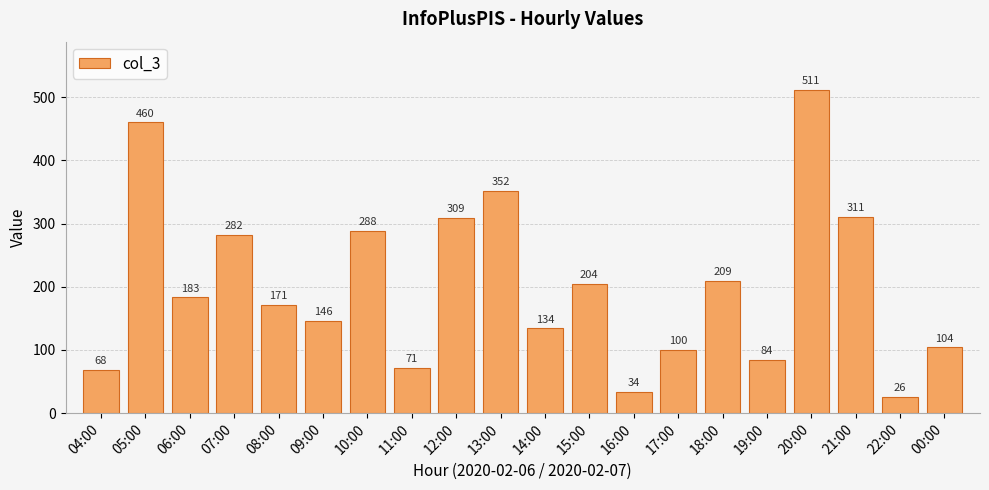

Reading left to right, extract all data points from this chart.

04:00=68	05:00=460	06:00=183	07:00=282	08:00=171	09:00=146	10:00=288	11:00=71	12:00=309	13:00=352	14:00=134	15:00=204	16:00=34	17:00=100	18:00=209	19:00=84	20:00=511	21:00=311	22:00=26	00:00=104